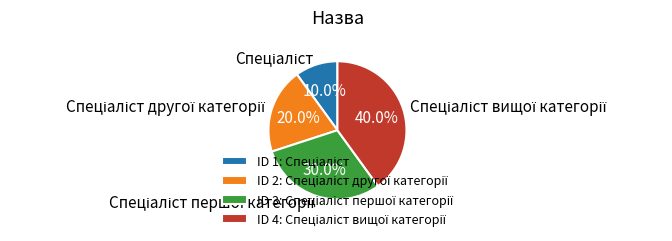

Is there any slice that represents more than half of the pie?

No